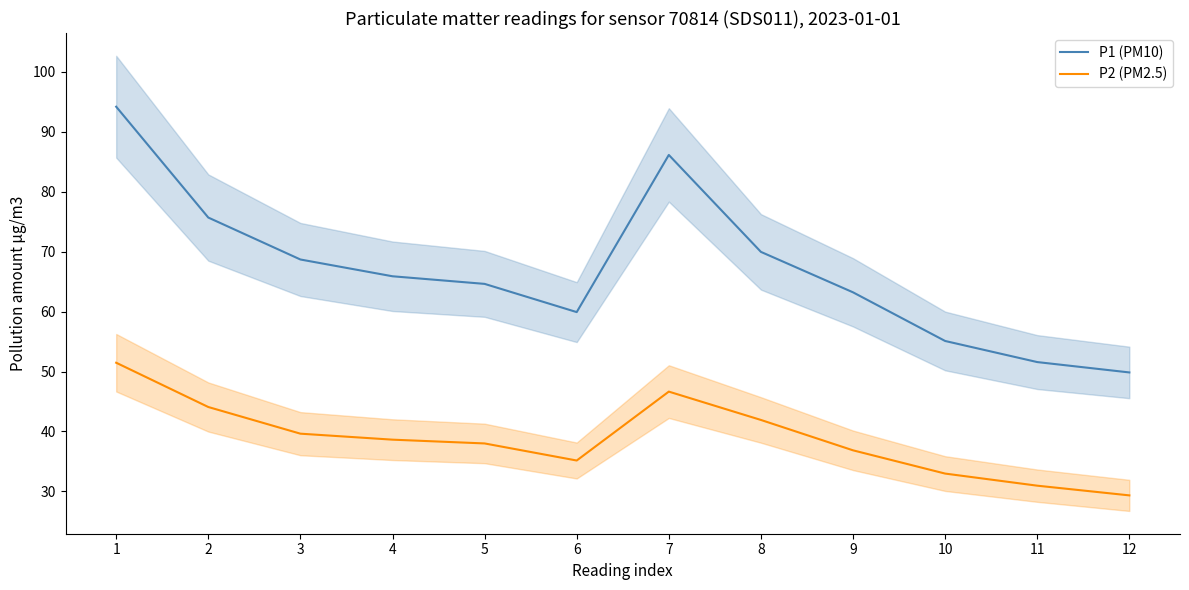

True or false: P1 (PM10) and P2 (PM2.5) cross at least once.

False